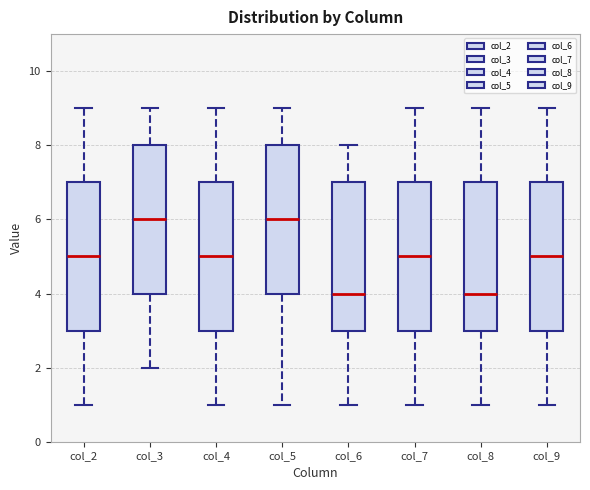

Reading left to right, transcribe this box plot: for each box, give where its median line is, the range the box spans, and where its two whiskers end, as read against the y-axis. The values are not printed on the chart, so give them approximately, as read against the axis.

col_2: median 5, box 3 to 7, whiskers 1 to 9
col_3: median 6, box 4 to 8, whiskers 2 to 9
col_4: median 5, box 3 to 7, whiskers 1 to 9
col_5: median 6, box 4 to 8, whiskers 1 to 9
col_6: median 4, box 3 to 7, whiskers 1 to 8
col_7: median 5, box 3 to 7, whiskers 1 to 9
col_8: median 4, box 3 to 7, whiskers 1 to 9
col_9: median 5, box 3 to 7, whiskers 1 to 9